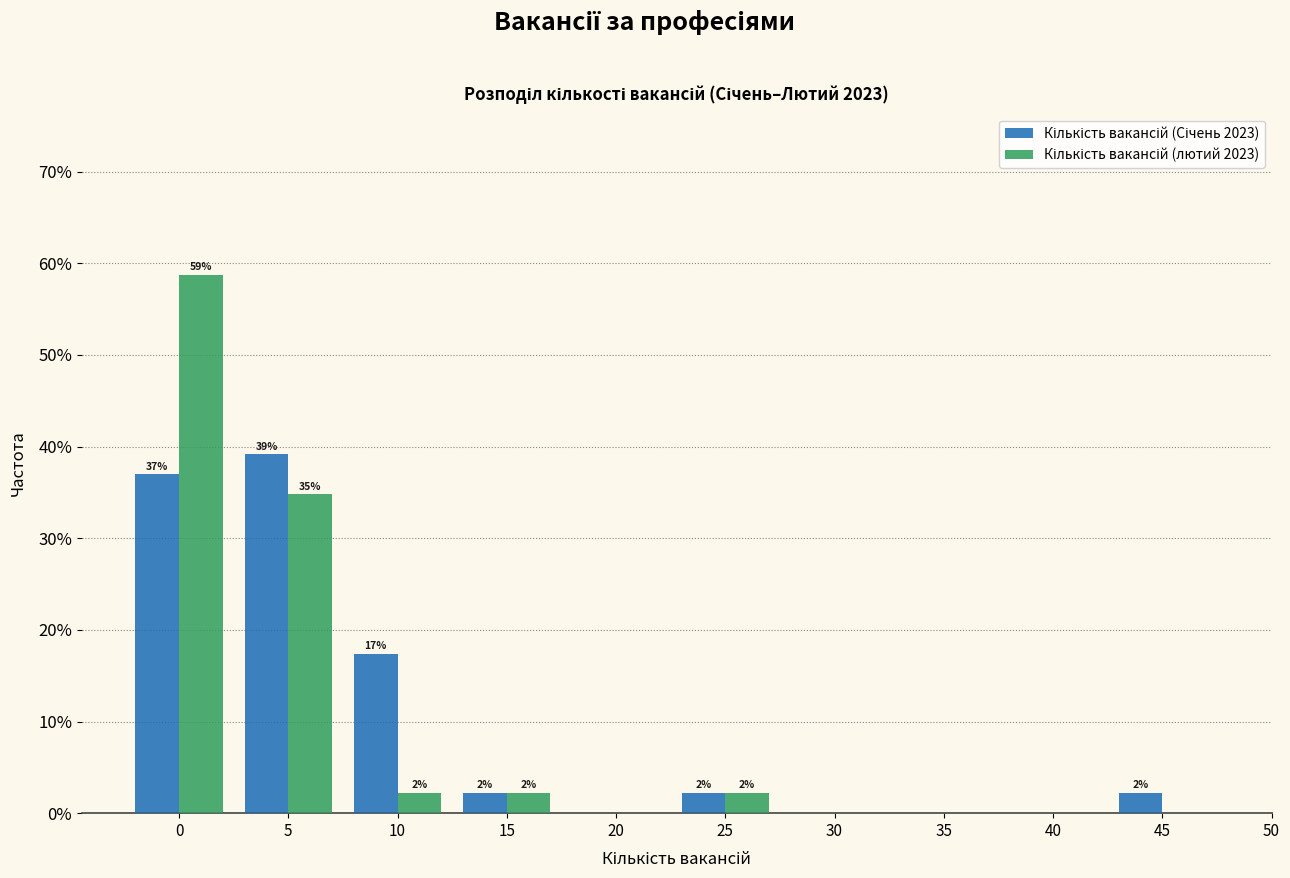

How many groups of bars are there?

10